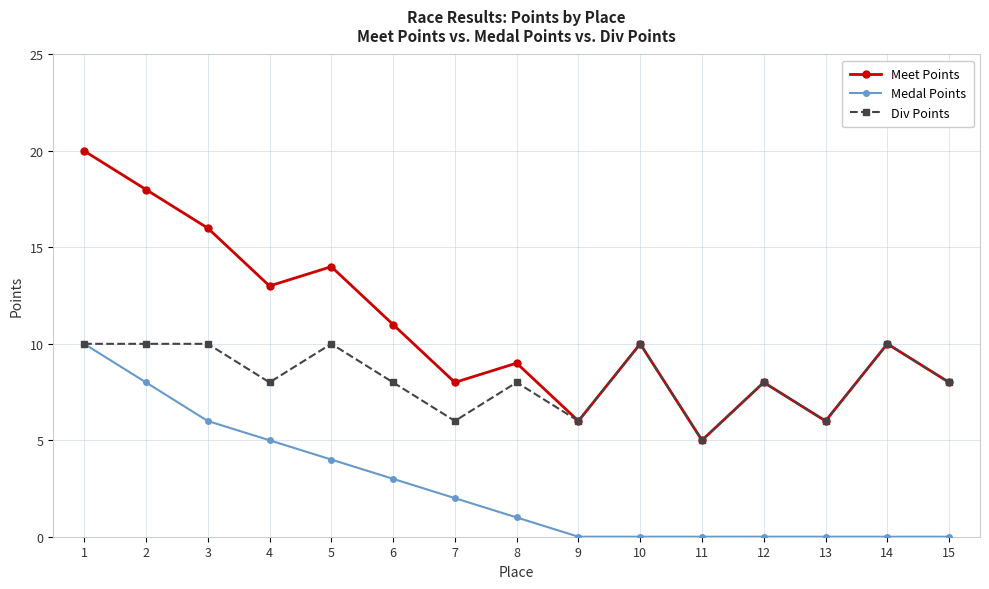

List the series in order of their overall mean, highest first.

Meet Points, Div Points, Medal Points